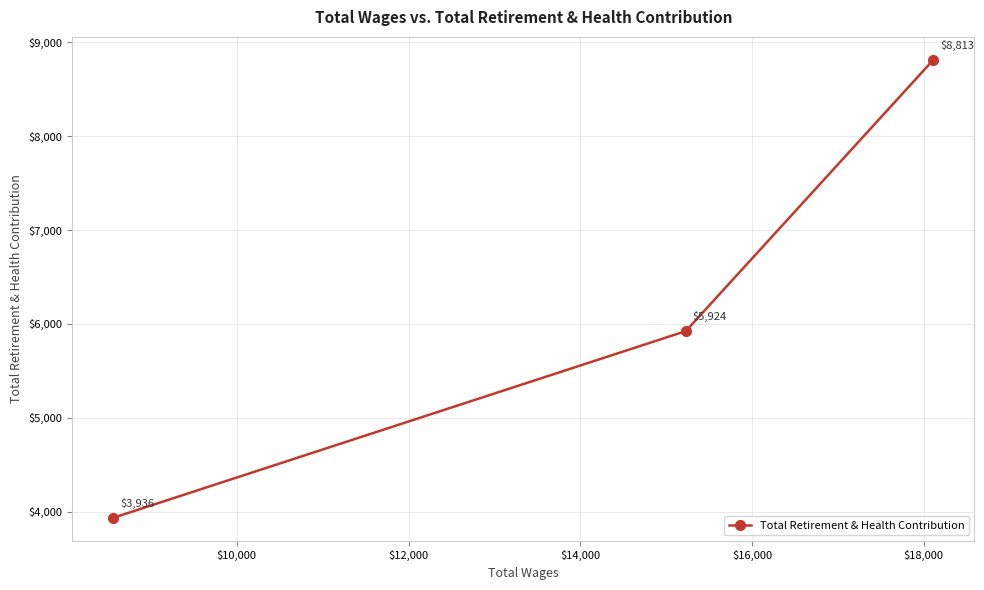

What is the minimum value shown in the chart?

3936